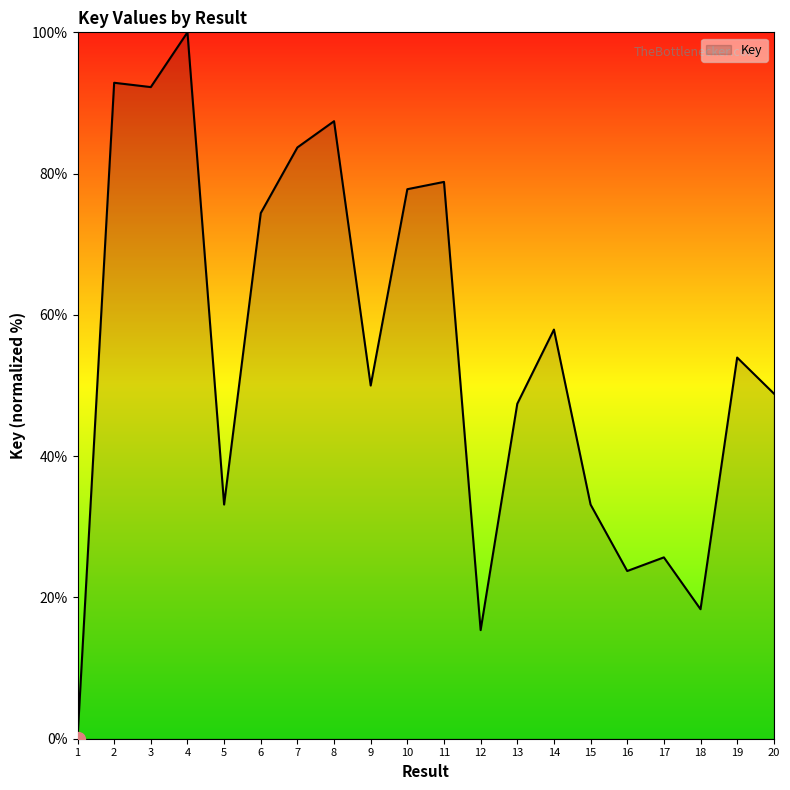

What is the maximum value shown in the chart?

100.0